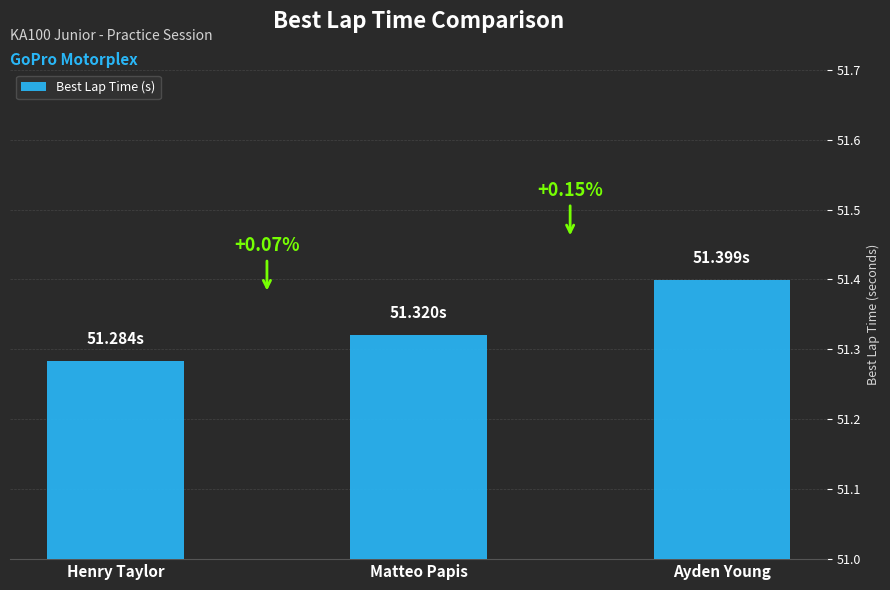

The value at Ayden Young is 17.1. True or false?

False